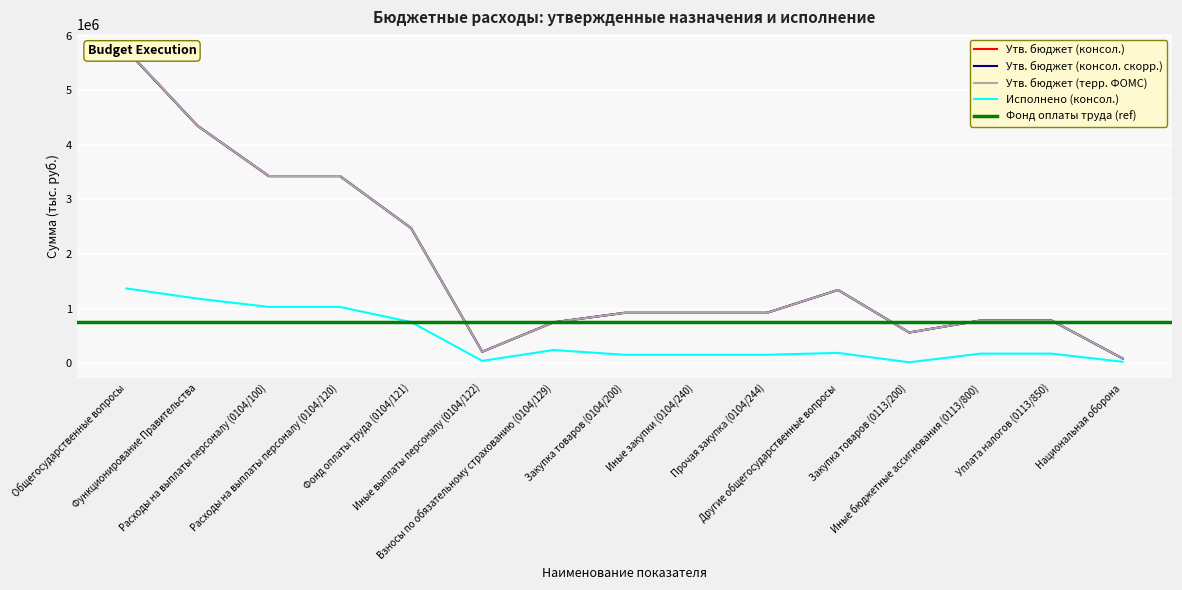

Reading left to right, list all the values displayed in this chart.

Утв. бюджет (консол.): Общегосударственные вопросы=5738770.0	Функционирование Правительства=4348700.0	Расходы на выплаты персоналу (0104/100)=3427900.0	Расходы на выплаты персоналу (0104/120)=3427900.0	Фонд оплаты труда (0104/121)=2473500.0	Иные выплаты персоналу (0104/122)=207500.0	Взносы по обязательному страхованию (0104/129)=746900.0	Закупка товаров (0104/200)=920800.0	Иные закупки (0104/240)=920800.0	Прочая закупка (0104/244)=920800.0	Другие общегосударственные вопросы=1340000.0	Закупка товаров (0113/200)=560000.0	Иные бюджетные ассигнования (0113/800)=780000.0	Уплата налогов (0113/850)=780000.0	Национальная оборона=83300.0
Утв. бюджет (консол. скорр.): Общегосударственные вопросы=5738770.0	Функционирование Правительства=4348700.0	Расходы на выплаты персоналу (0104/100)=3427900.0	Расходы на выплаты персоналу (0104/120)=3427900.0	Фонд оплаты труда (0104/121)=2473500.0	Иные выплаты персоналу (0104/122)=207500.0	Взносы по обязательному страхованию (0104/129)=746900.0	Закупка товаров (0104/200)=920800.0	Иные закупки (0104/240)=920800.0	Прочая закупка (0104/244)=920800.0	Другие общегосударственные вопросы=1340000.0	Закупка товаров (0113/200)=560000.0	Иные бюджетные ассигнования (0113/800)=780000.0	Уплата налогов (0113/850)=780000.0	Национальная оборона=83300.0
Утв. бюджет (терр. ФОМС): Общегосударственные вопросы=5744500.0	Функционирование Правительства=4348700.0	Расходы на выплаты персоналу (0104/100)=3427900.0	Расходы на выплаты персоналу (0104/120)=3427900.0	Фонд оплаты труда (0104/121)=2473500.0	Иные выплаты персоналу (0104/122)=207500.0	Взносы по обязательному страхованию (0104/129)=746900.0	Закупка товаров (0104/200)=920800.0	Иные закупки (0104/240)=920800.0	Прочая закупка (0104/244)=920800.0	Другие общегосударственные вопросы=1340000.0	Закупка товаров (0113/200)=560000.0	Иные бюджетные ассигнования (0113/800)=780000.0	Уплата налогов (0113/850)=780000.0	Национальная оборона=83300.0
Исполнено (консол.): Общегосударственные вопросы=1367102.8	Функционирование Правительства=1181040.9	Расходы на выплаты персоналу (0104/100)=1029288.1	Расходы на выплаты персоналу (0104/120)=1029288.1	Фонд оплаты труда (0104/121)=750695.0	Иные выплаты персоналу (0104/122)=39849.1	Взносы по обязательному страхованию (0104/129)=238744.0	Закупка товаров (0104/200)=151752.9	Иные закупки (0104/240)=151752.9	Прочая закупка (0104/244)=151752.9	Другие общегосударственные вопросы=186061.9	Закупка товаров (0113/200)=13735.8	Иные бюджетные ассигнования (0113/800)=172326.1	Уплата налогов (0113/850)=172326.1	Национальная оборона=23498.5